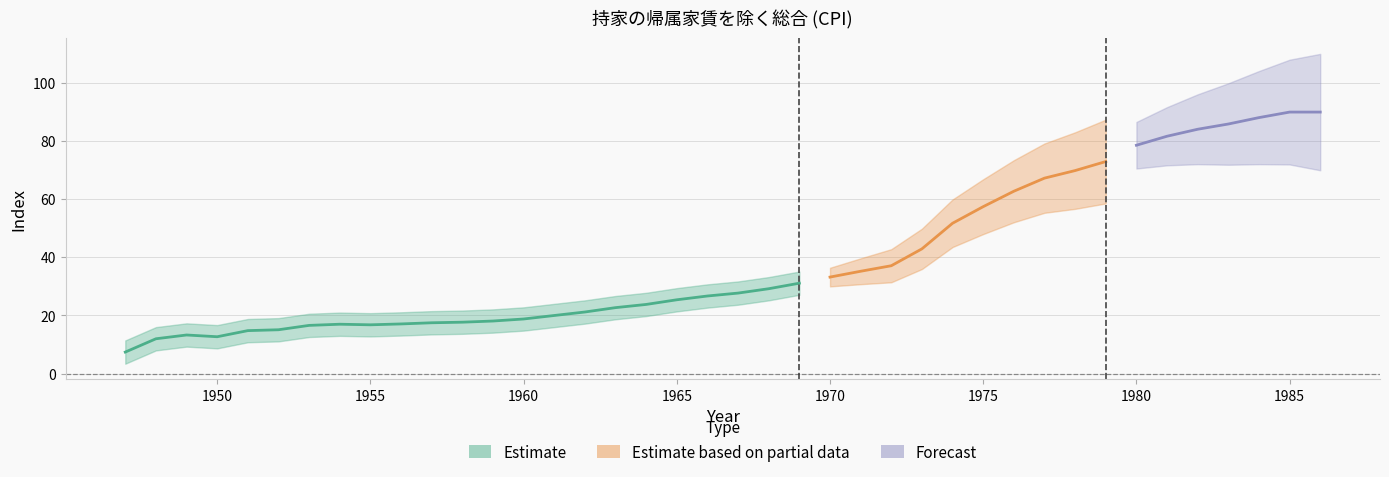

What is the approximate value at 1985?

89.9